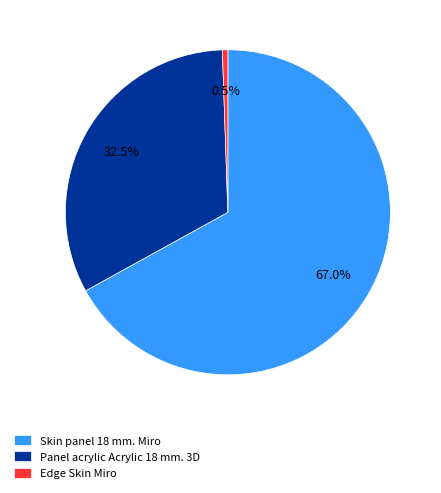

How many segments does this pie chart have?

3